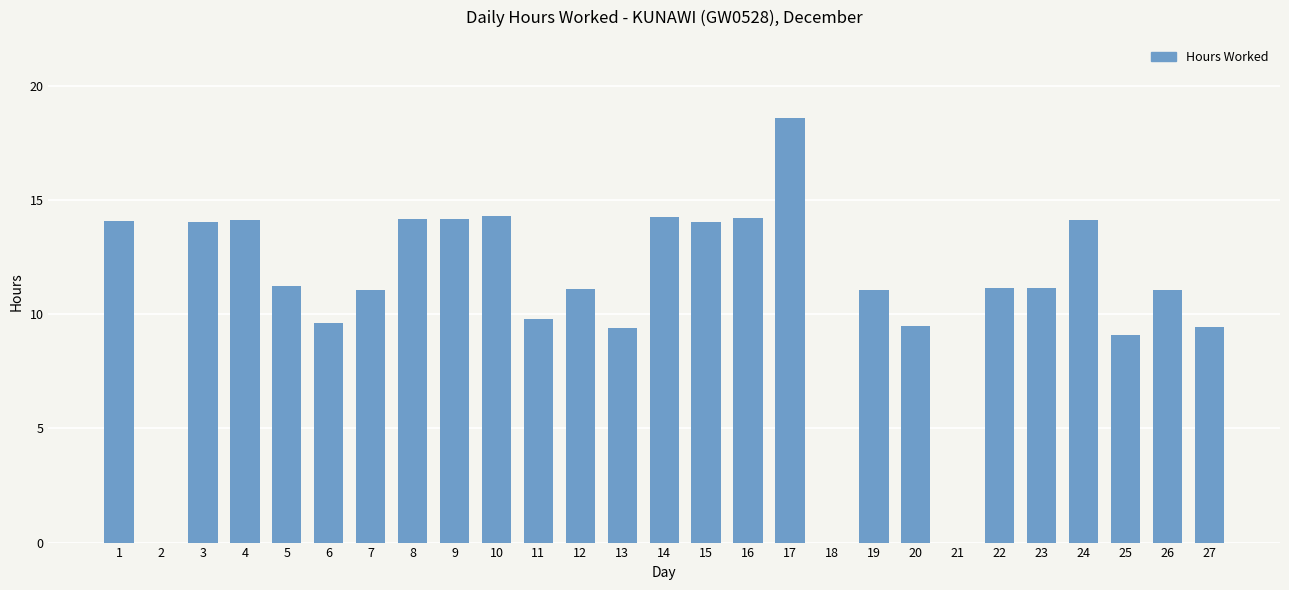

What is the average value?

10.9